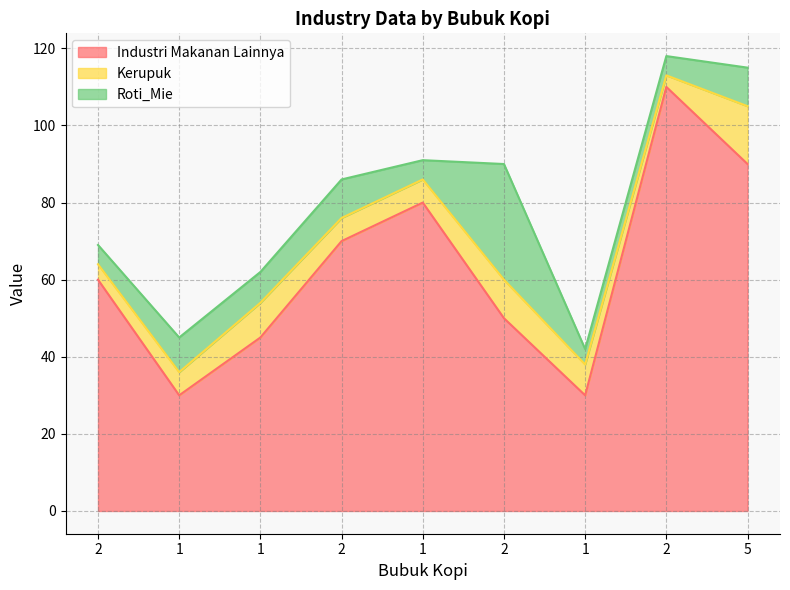

Reading left to right, list all the values displayed in this chart.

Industri Makanan Lainnya: 2=60	1=30	1=45	2=70	1=80	2=50	1=30	2=110	5=90
Kerupuk: 2=4	1=6	1=9	2=6	1=6	2=10	1=8	2=3	5=15
Roti_Mie: 2=5	1=9	1=8	2=10	1=5	2=30	1=4	2=5	5=10